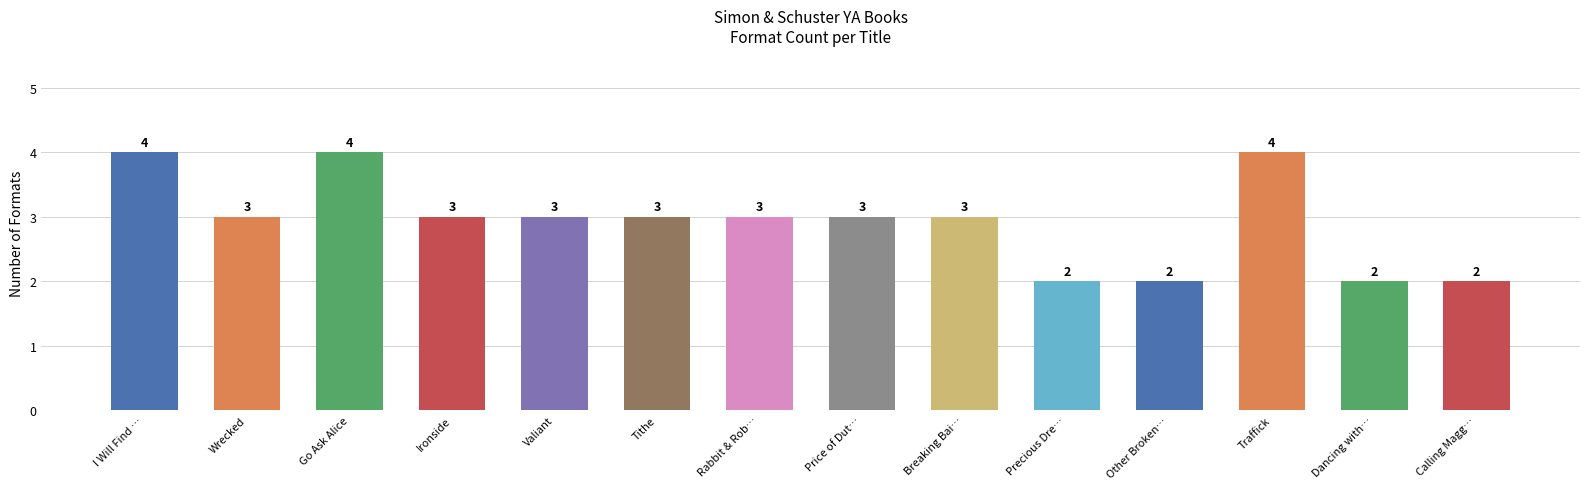

What is the value of the 3rd bar from the left?

4